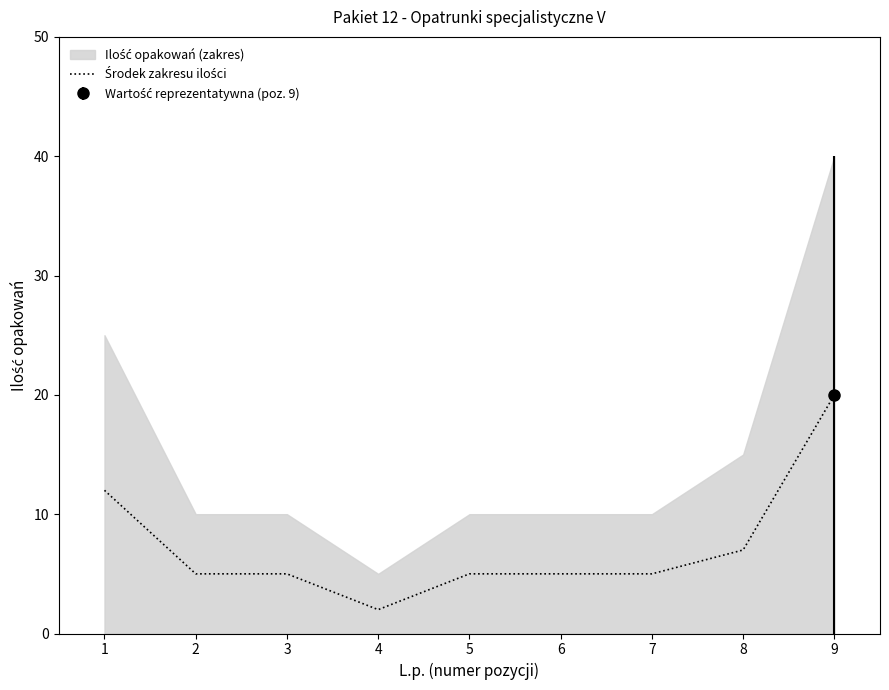

Where does the data first go above 5?

1